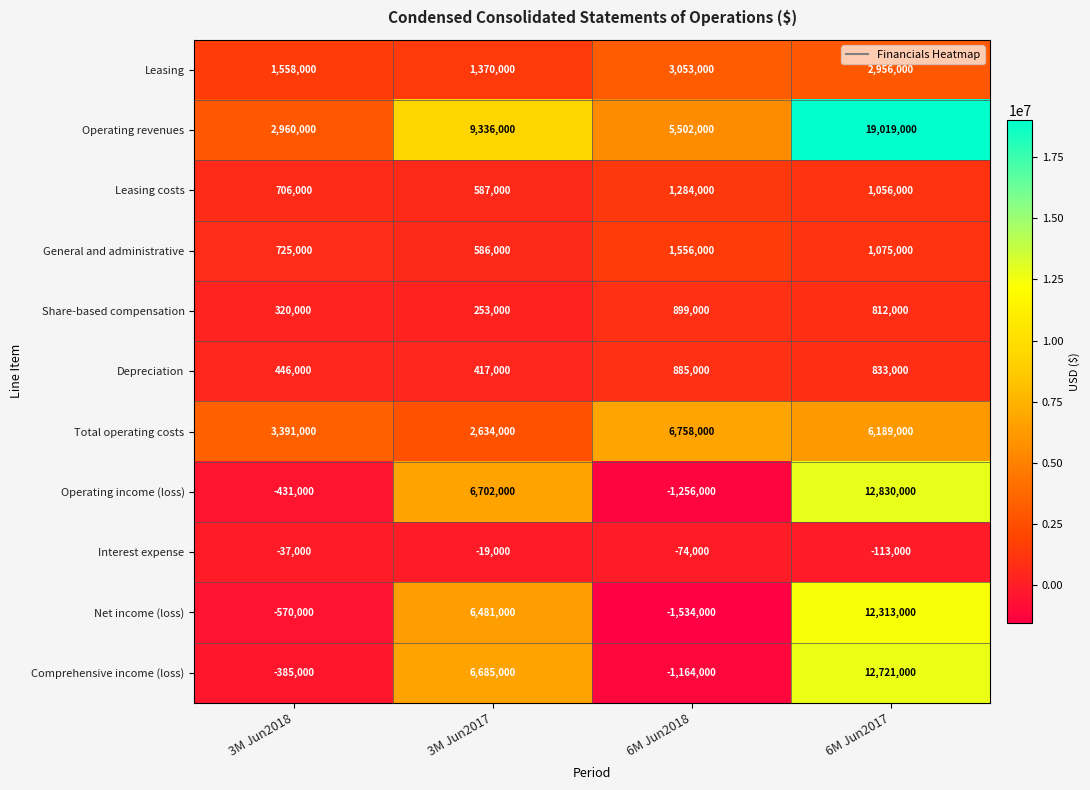

List the series in order of their peak value, lowest first.

Interest expense, Depreciation, Share-based compensation, Leasing costs, General and administrative, Leasing, Total operating costs, Net income (loss), Comprehensive income (loss), Operating income (loss), Operating revenues